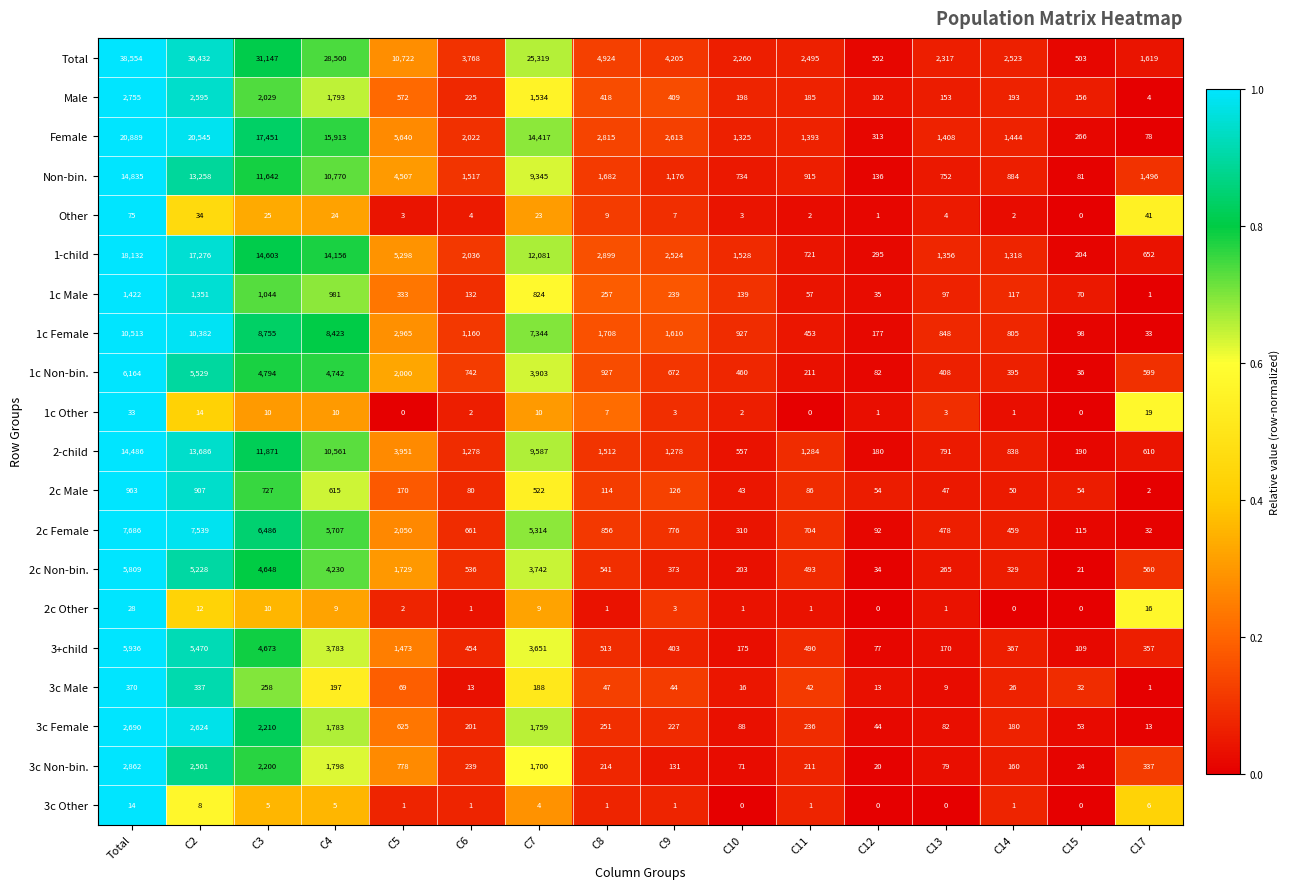

At which category is the sum across all series the highest?

Total